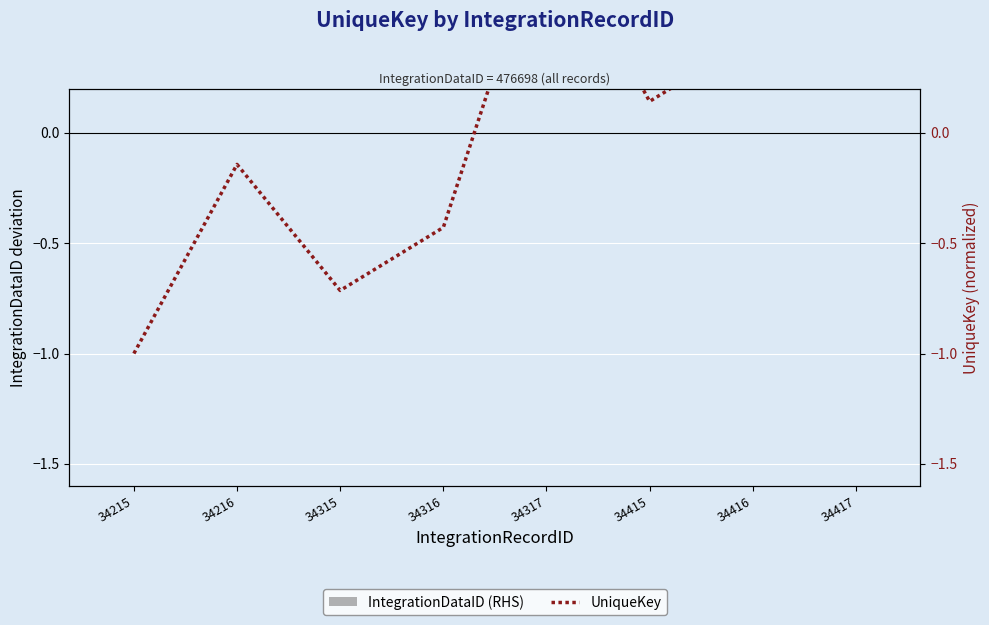

Is the value of IntegrationDataID (RHS) at 34315 greater than the value of UniqueKey at 34216?

Yes